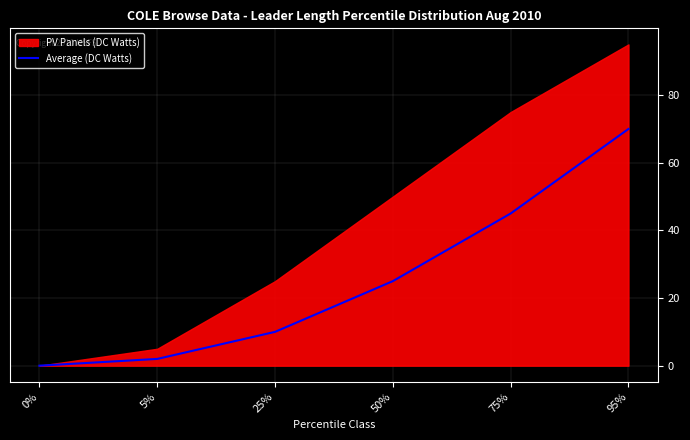

Does the chart have visible grid lines?

Yes